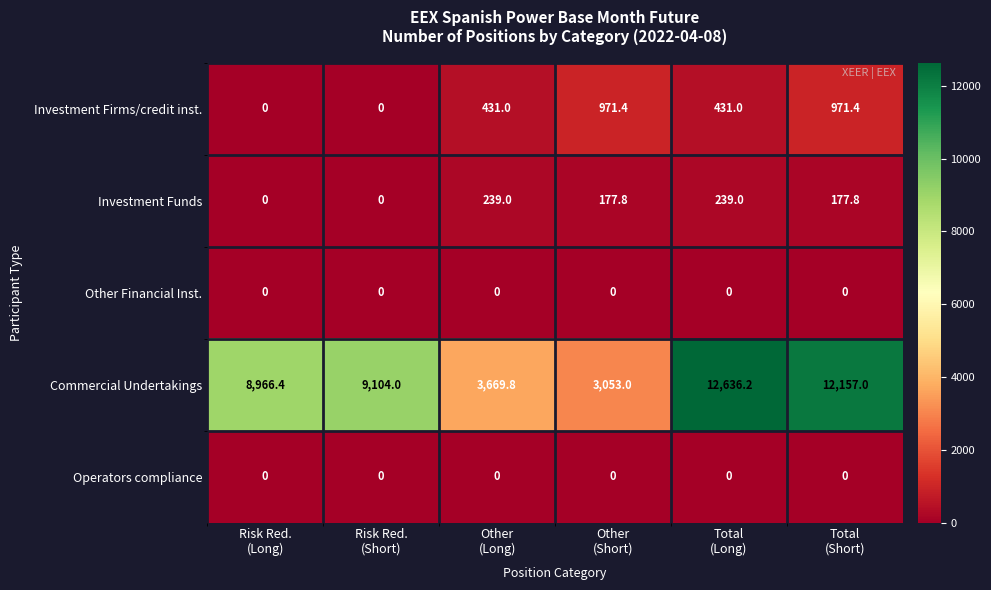

Which series has the largest range (max minus min)?

Commercial Undertakings